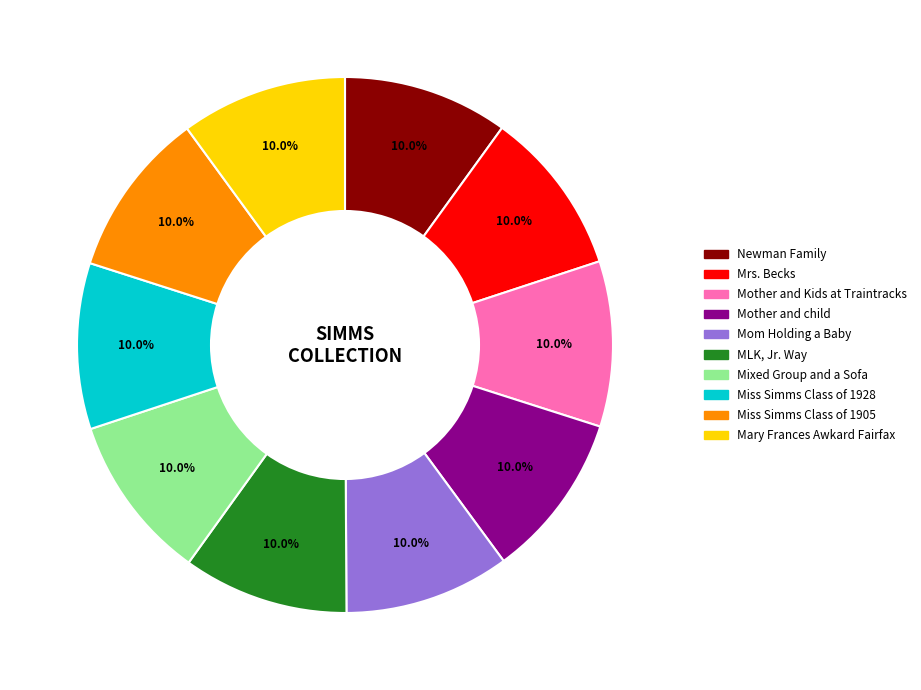

Count the number of slices in the pie.

10